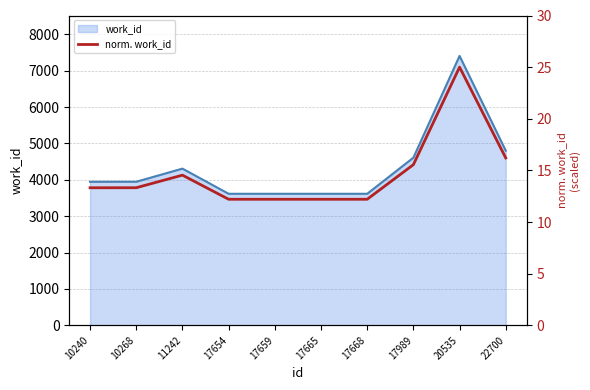

What is the value of the 10th point from the left?

16.2